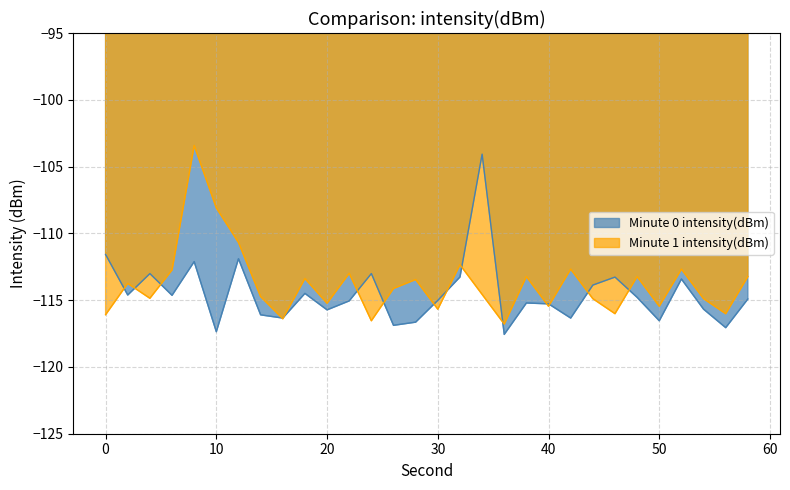

List the labels in order of value, smallest first.

36, 10, 56, 26, 28, 50, 16, 42, 14, 20, 54, 40, 38, 22, 30, 58, 48, 6, 2, 18, 44, 52, 46, 32, 4, 24, 8, 12, 0, 34